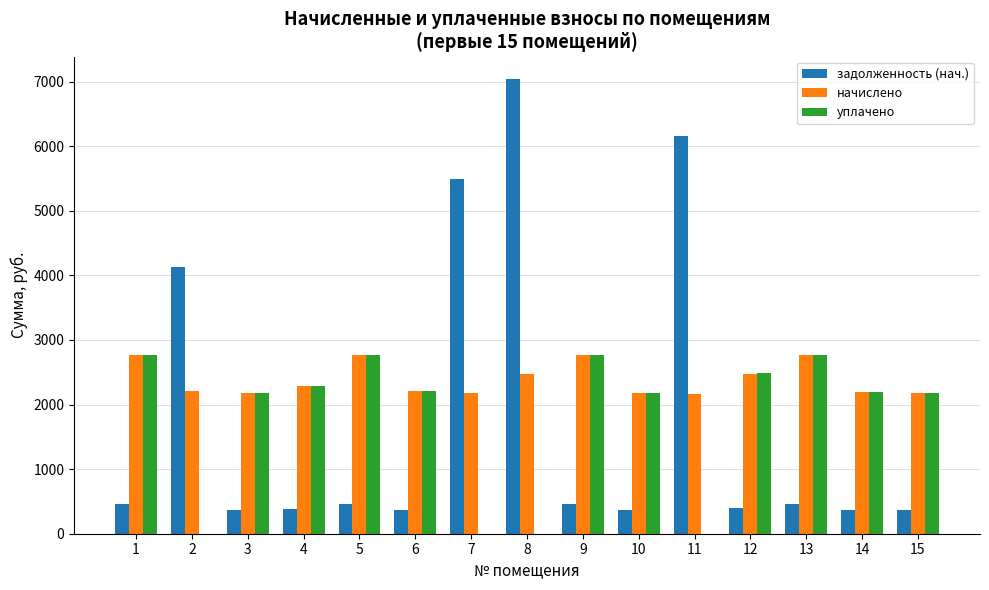

Which category has the highest value in the задолженность (нач.) series?

8